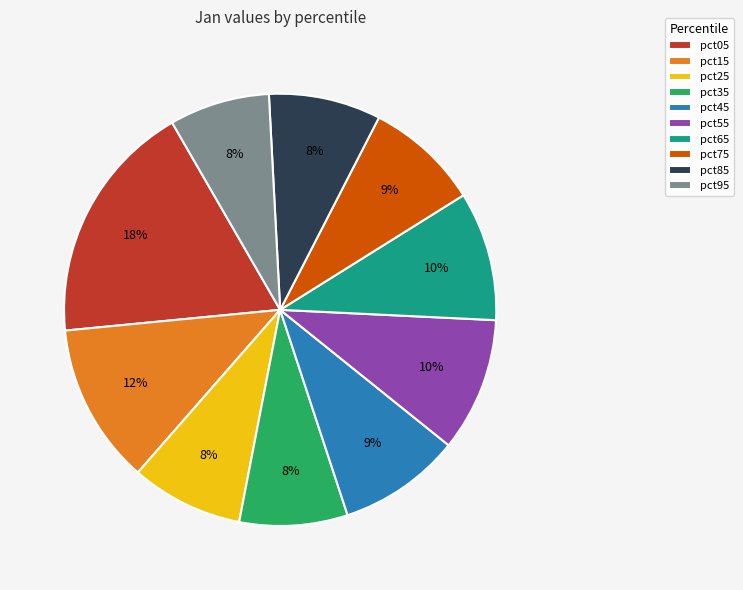

The pct15 slice represents 12% of the pie. True or false?

True